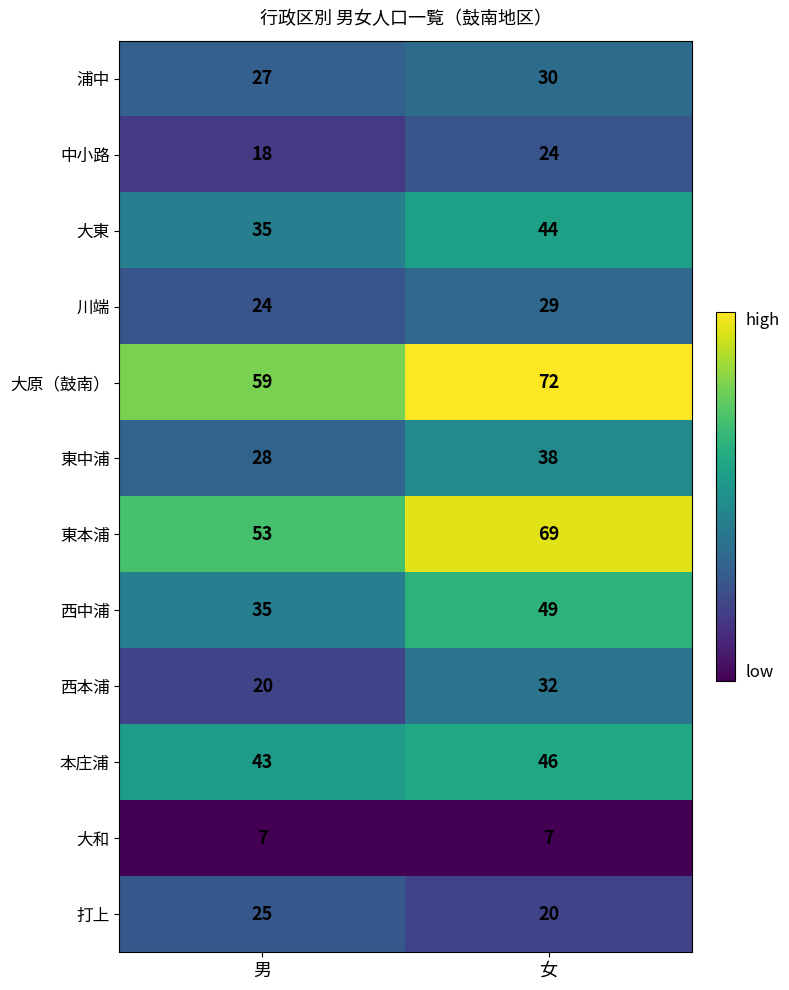

Between 男 and 女, which series saw the biggest shift?

東本浦